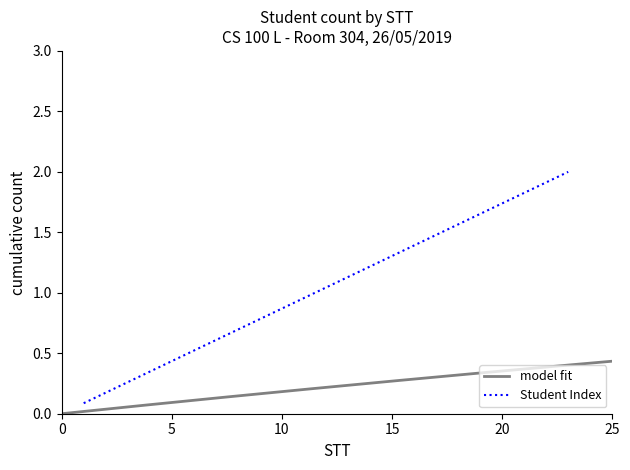

What is the difference between the values at 2 and 13?

1.0